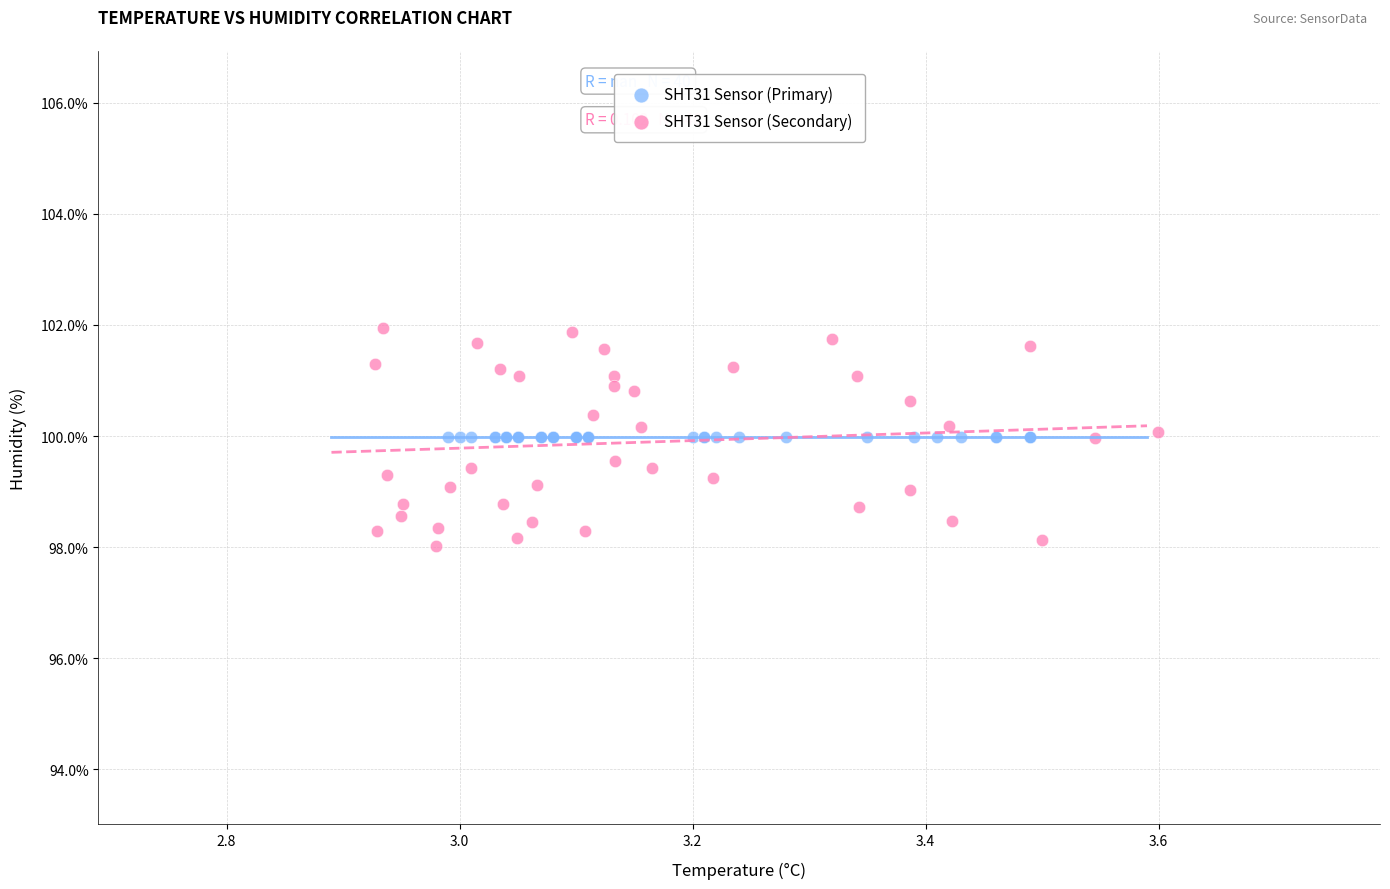

What are all the series names shown in the legend?

SHT31 Sensor (Primary), SHT31 Sensor (Secondary)